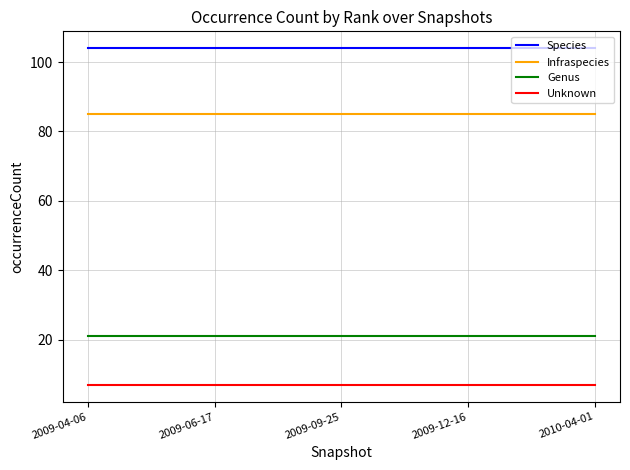

Does the chart display data point markers on the line(s)?

No